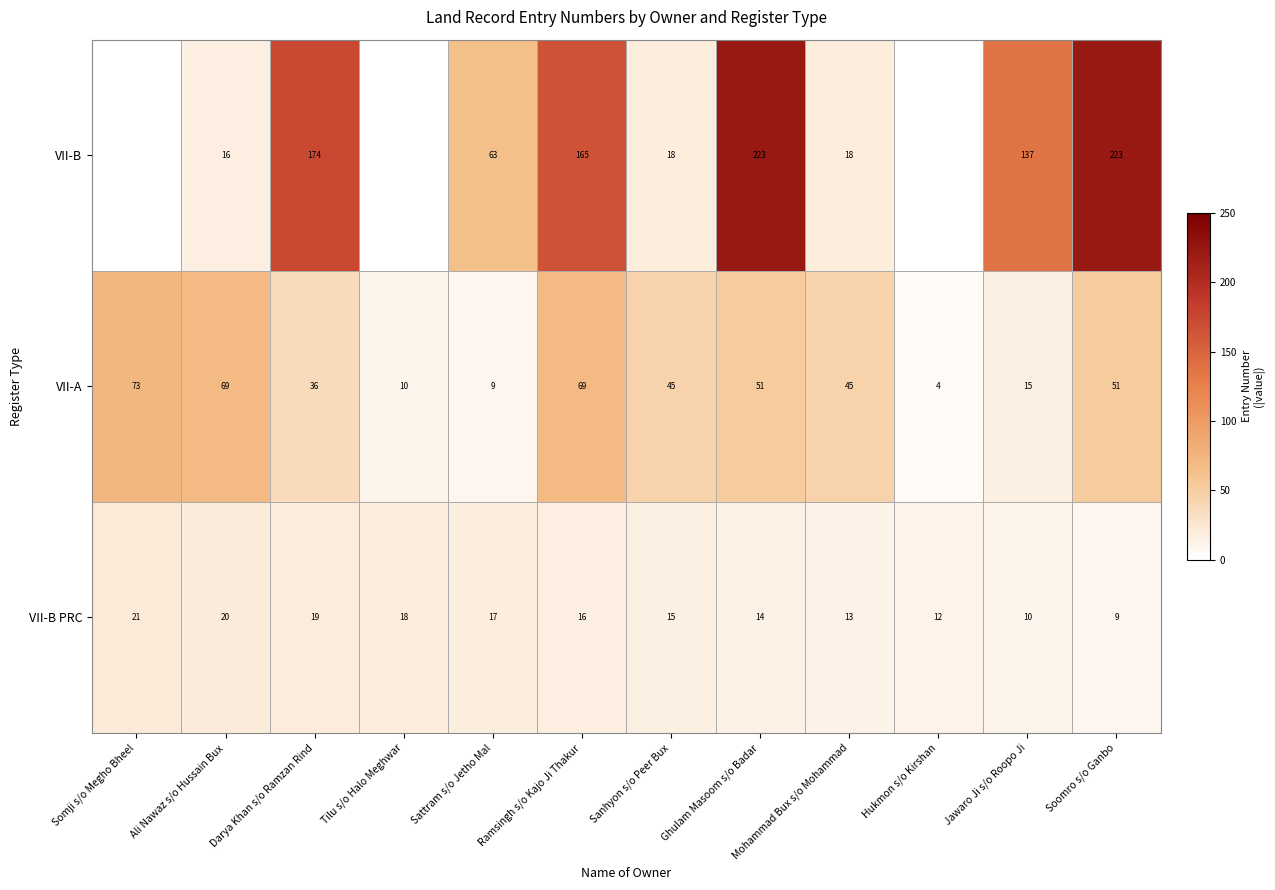

What is the spread (max minus min) of values at Darya Khan s/o Ramzan Rind?

155